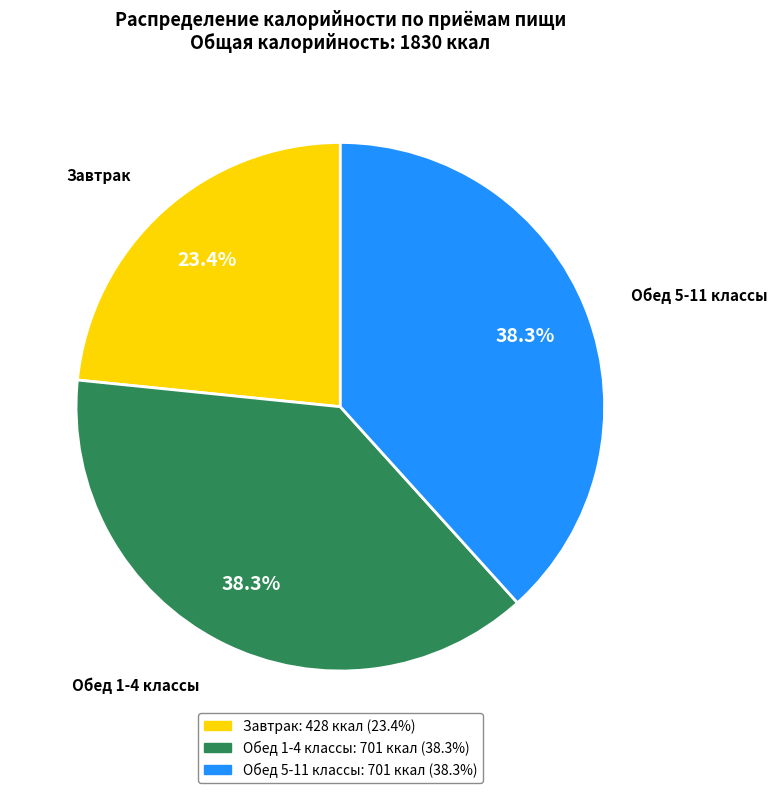

Is there any slice that represents more than half of the pie?

No